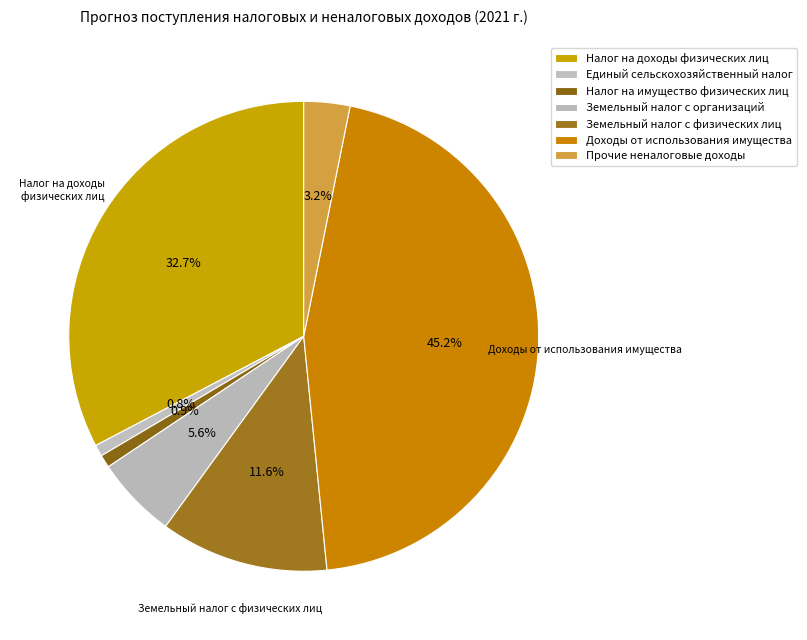

How many segments does this pie chart have?

7